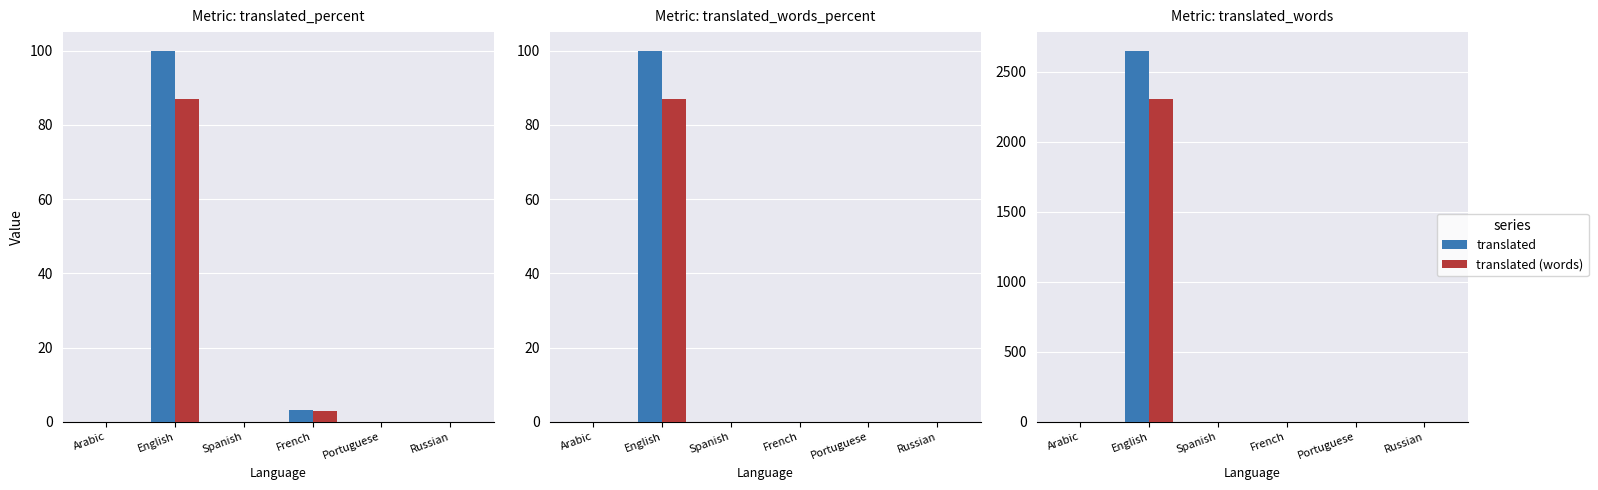

How many data points does each series have?

6